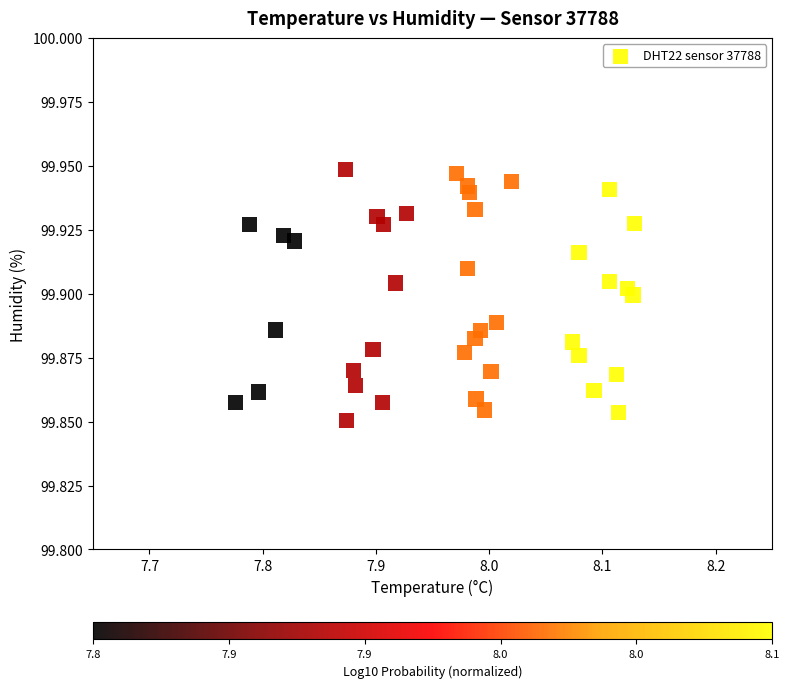

What is the range of X values (max minus min)?

0.4